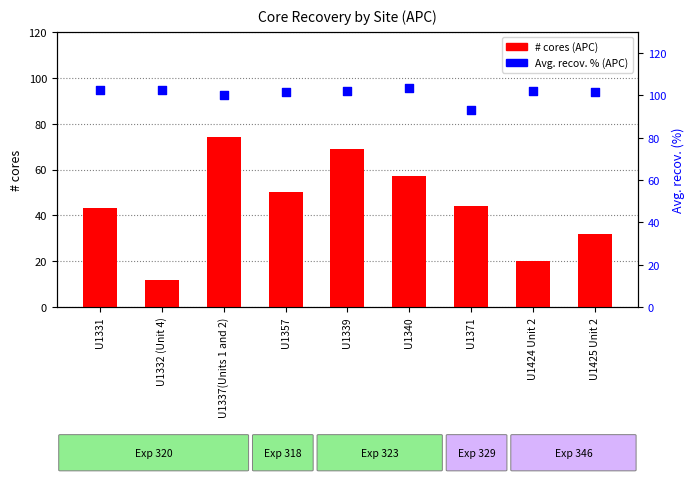

Which series contains the highest Y value?

Avg. recov. % (APC)